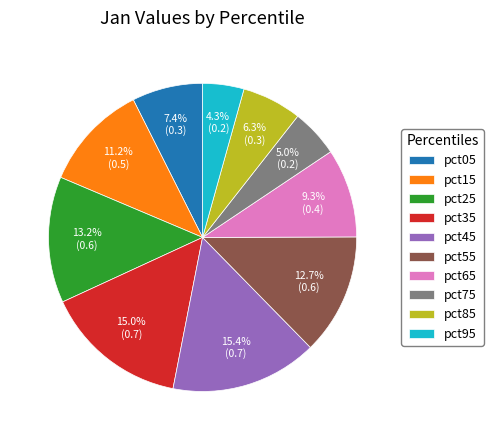

To the nearest percent, what portion does pct85 represent?

6%